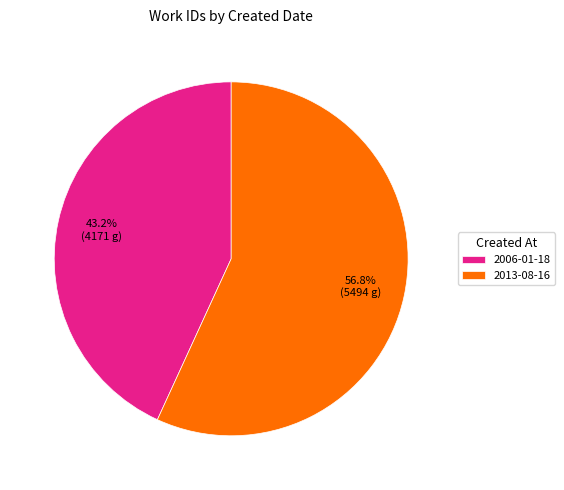

To the nearest percent, what portion does 2006-01-18 represent?

43%